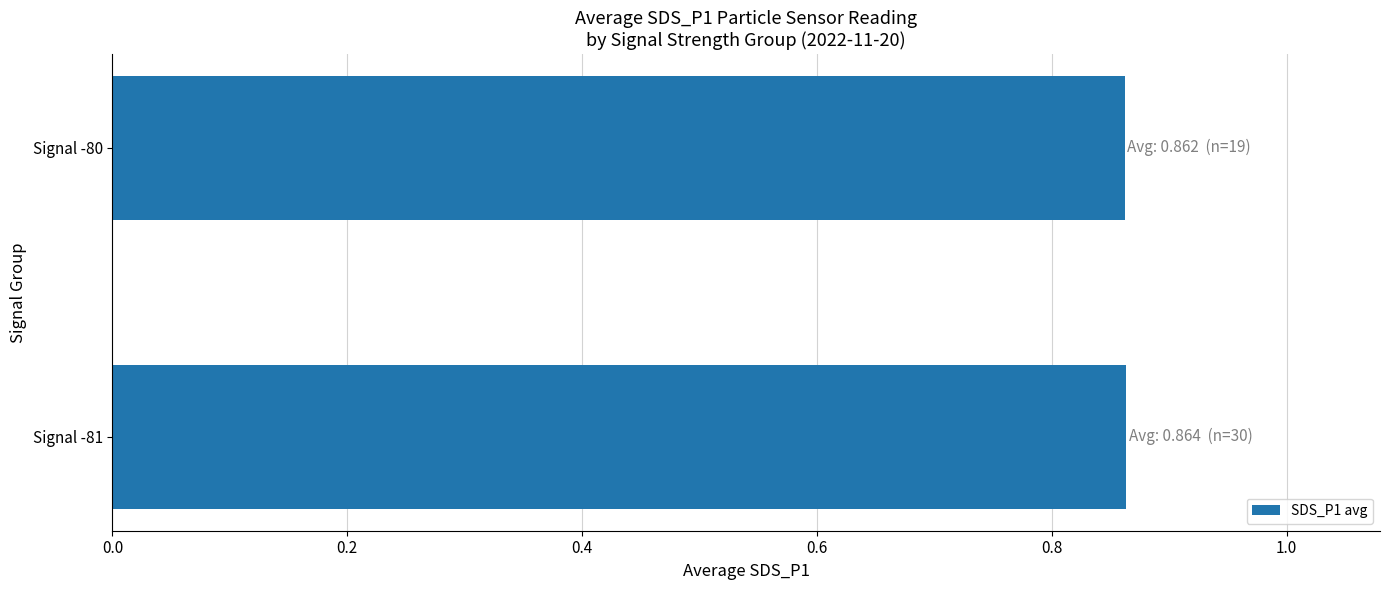

The value at Signal -80 is 0.2. True or false?

False